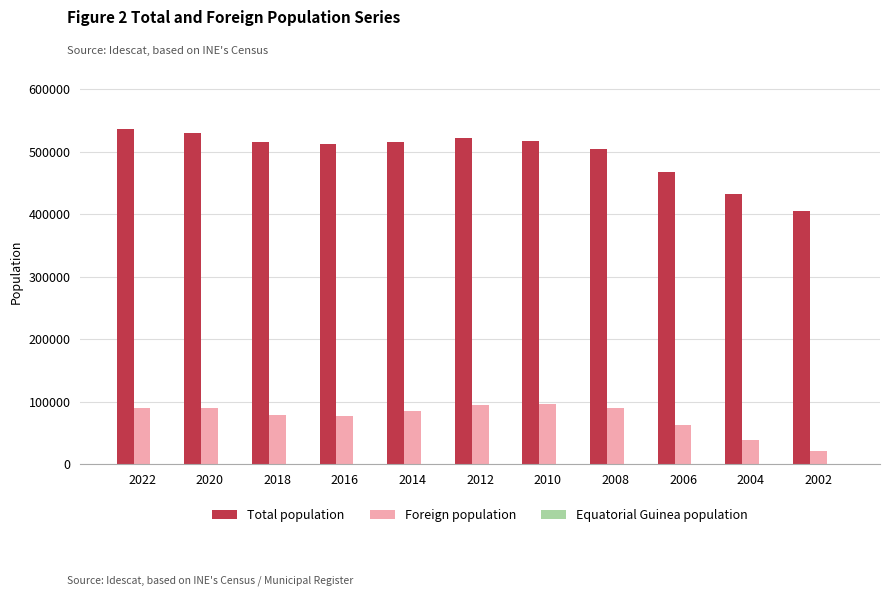

True or false: Foreign population has a value of 18509 at 2004.

False